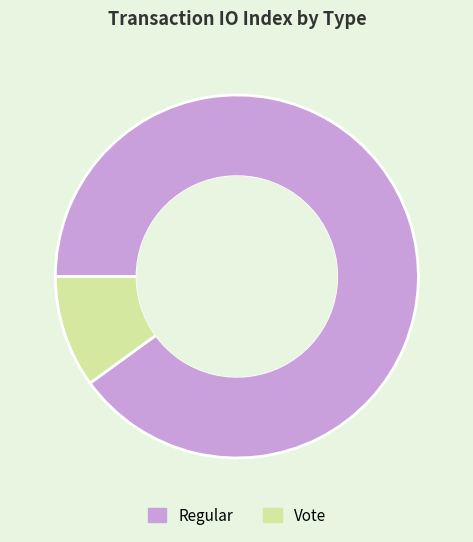

Combined, do Vote and Regular account for over 50%?

Yes